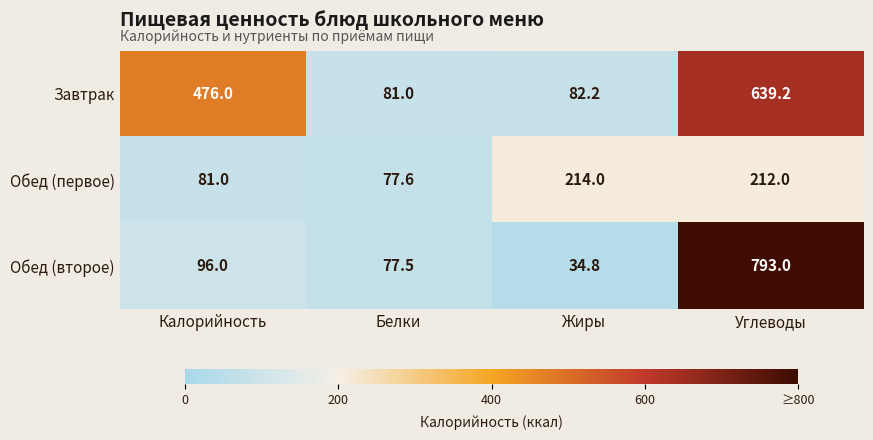

What is the total value across all series at Жиры?

331.0